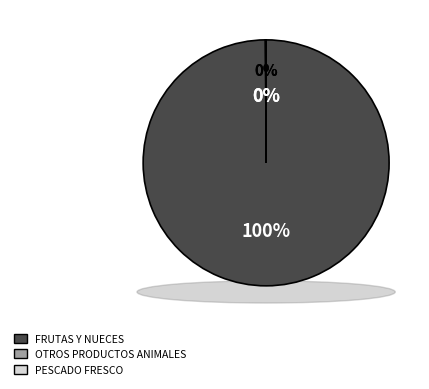

The OTROS PRODUCTOS ANIMALES slice represents 1% of the pie. True or false?

False